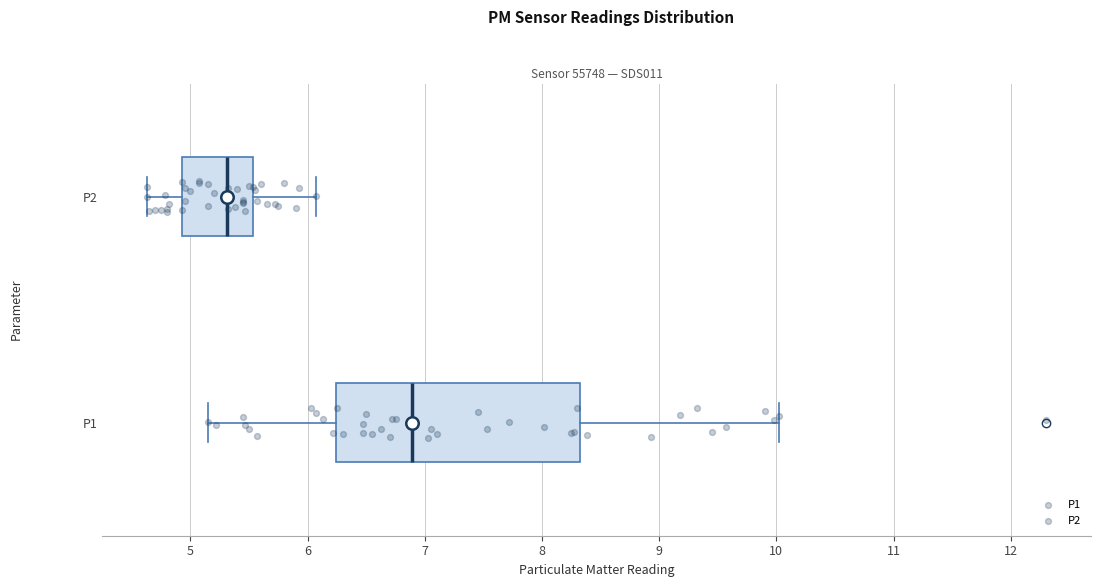

Reading bottom to top, transcribe this box plot: for each box, give where its median line is, the range the box spans, and where its two whiskers end, as read against the x-axis. The values are not printed on the chart, so give them approximately, as read against the axis.

P1: median 6.9, box 6.2 to 8.3, whiskers 5.2 to 10.0
P2: median 5.3, box 4.9 to 5.5, whiskers 4.6 to 6.1